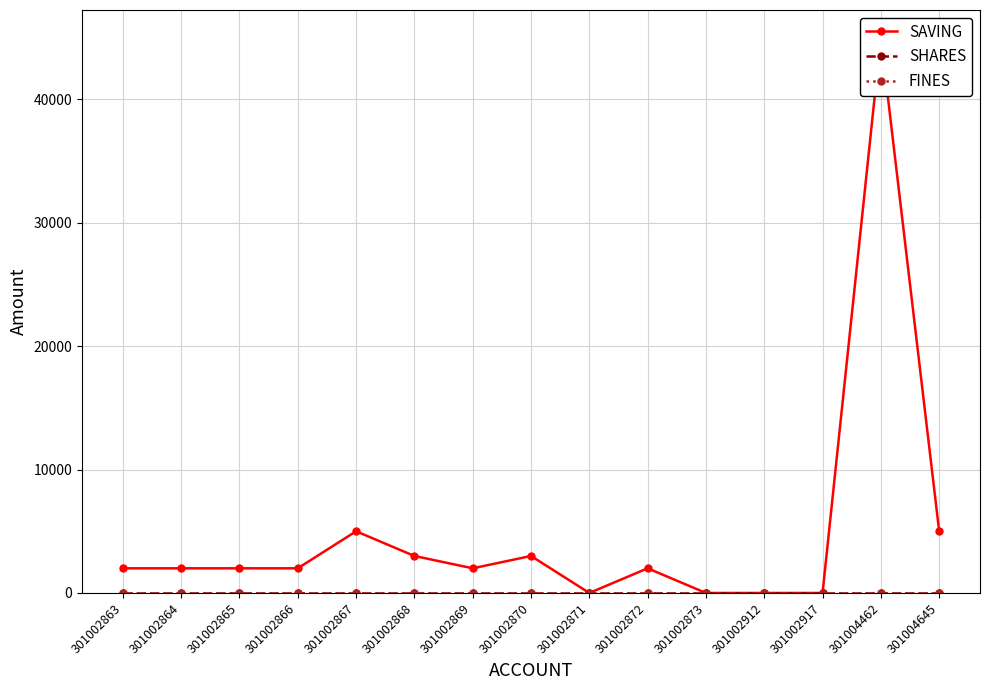

Which category has the highest value across all series?

301004462